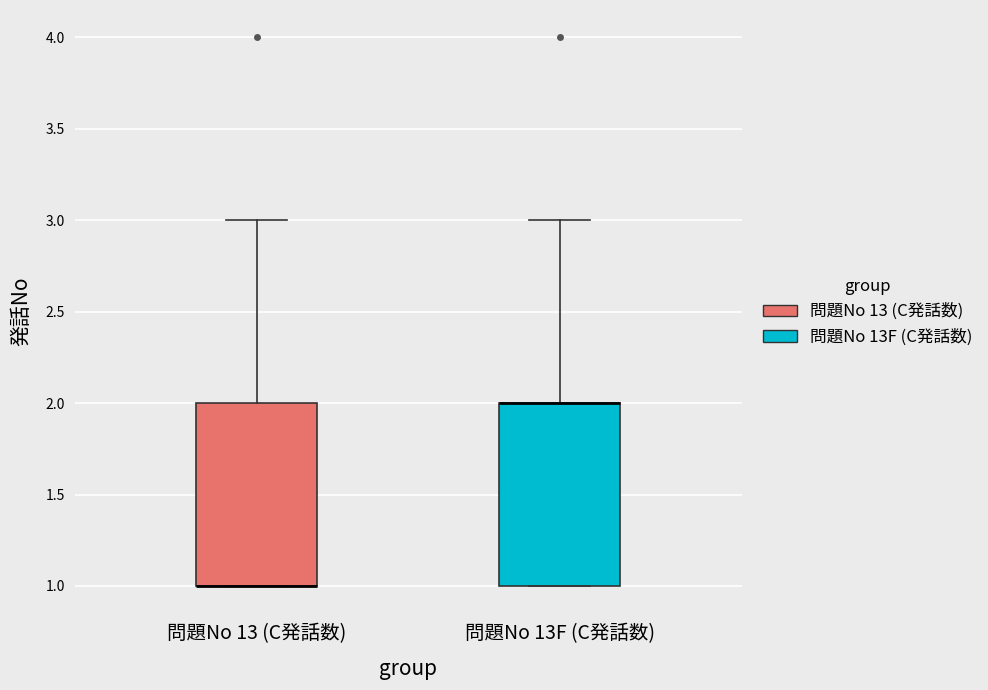

Reading left to right, read every box against the y-axis: the position of its median line, the range the box covers, and the ends of its whiskers. The values are not printed on the chart, so give them approximately, as read against the axis.

問題No 13 (C発話数): median 1 (drawn on the box's lower edge), box 1 to 2, whiskers 1 to 3
問題No 13F (C発話数): median 2 (drawn on the box's upper edge), box 1 to 2, whiskers 1 to 3